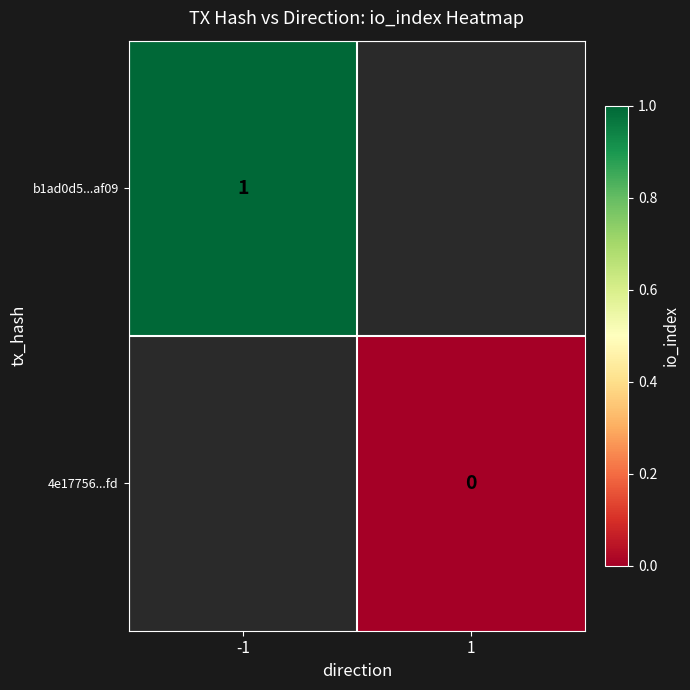

Which label corresponds to the largest value in the chart?

-1